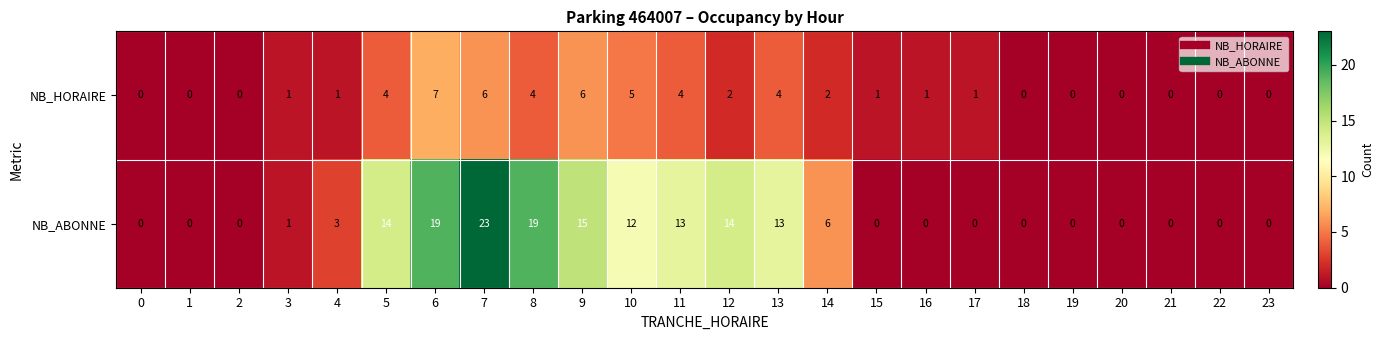

What is the maximum value shown in the chart?

23